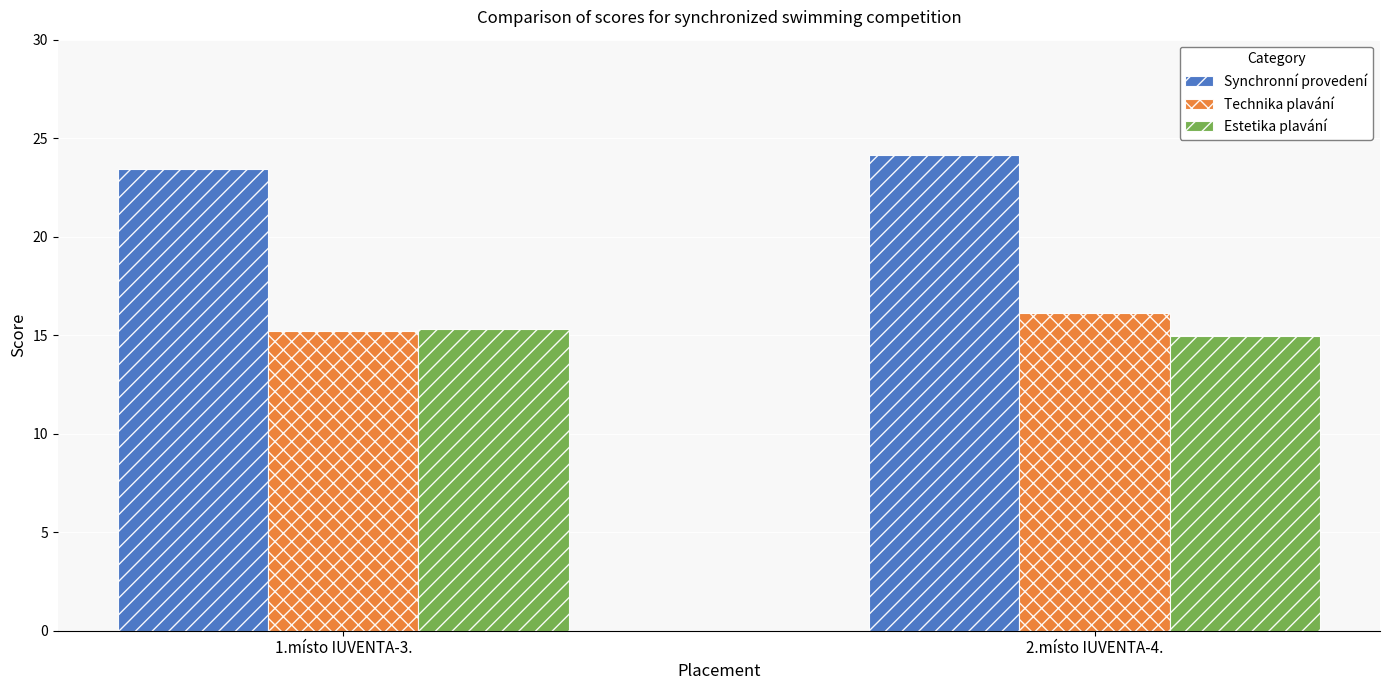

What is the difference between the Synchronní provedení values at 2.místo IUVENTA-4. and 1.místo IUVENTA-3.?

0.7